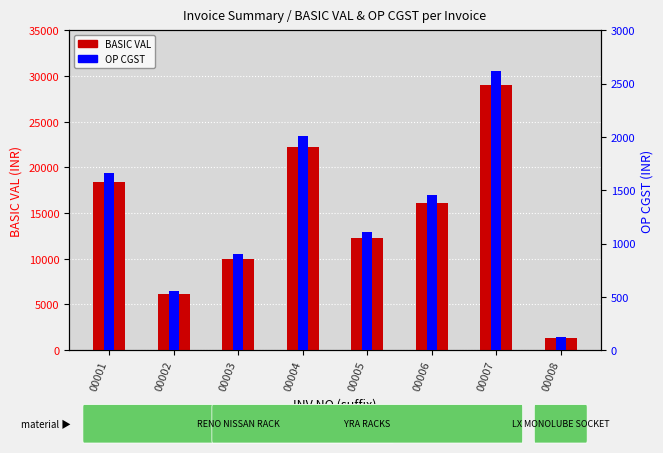

Which category has the lowest value in the BASIC VAL series?

00008